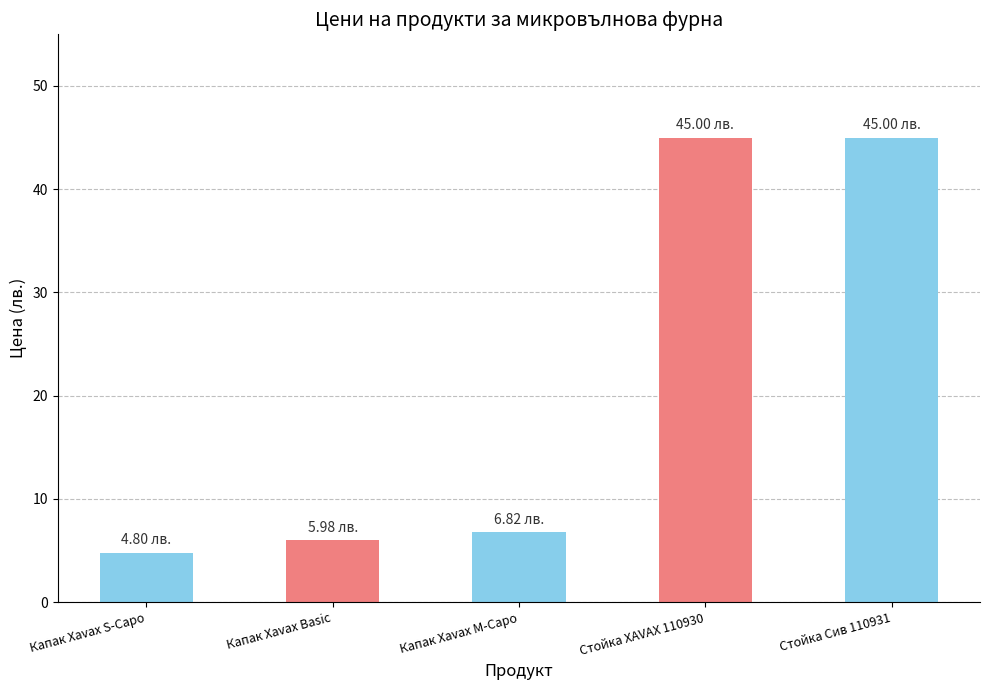

How many data points does each series have?

5